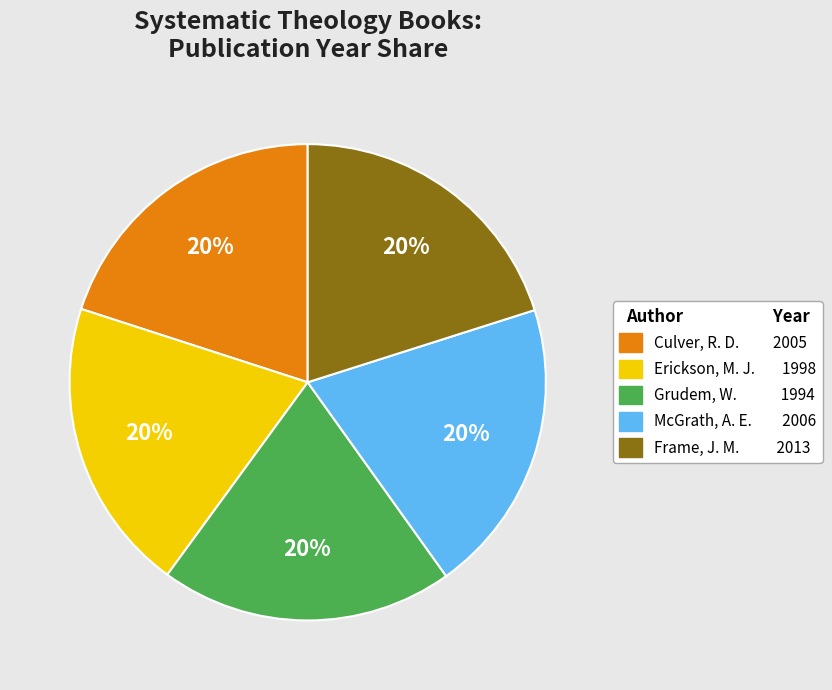

Is there a majority slice in this chart?

No